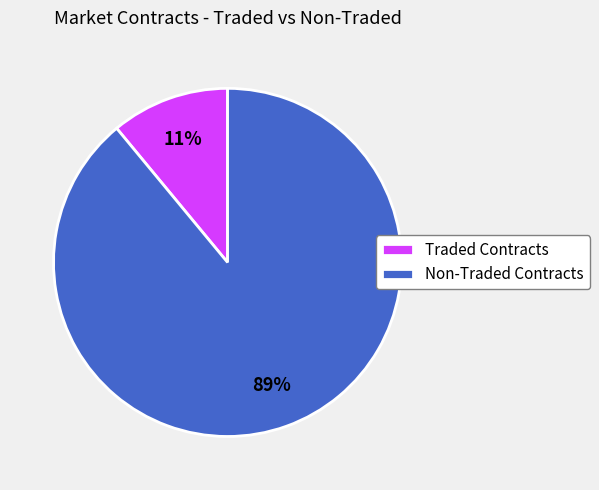

To the nearest percent, what is the difference between the largest and smallest slice percentages?

78%